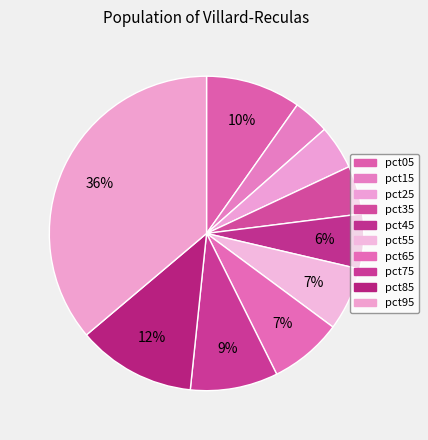

To the nearest percent, what percentage of the pie is pct05?

10%